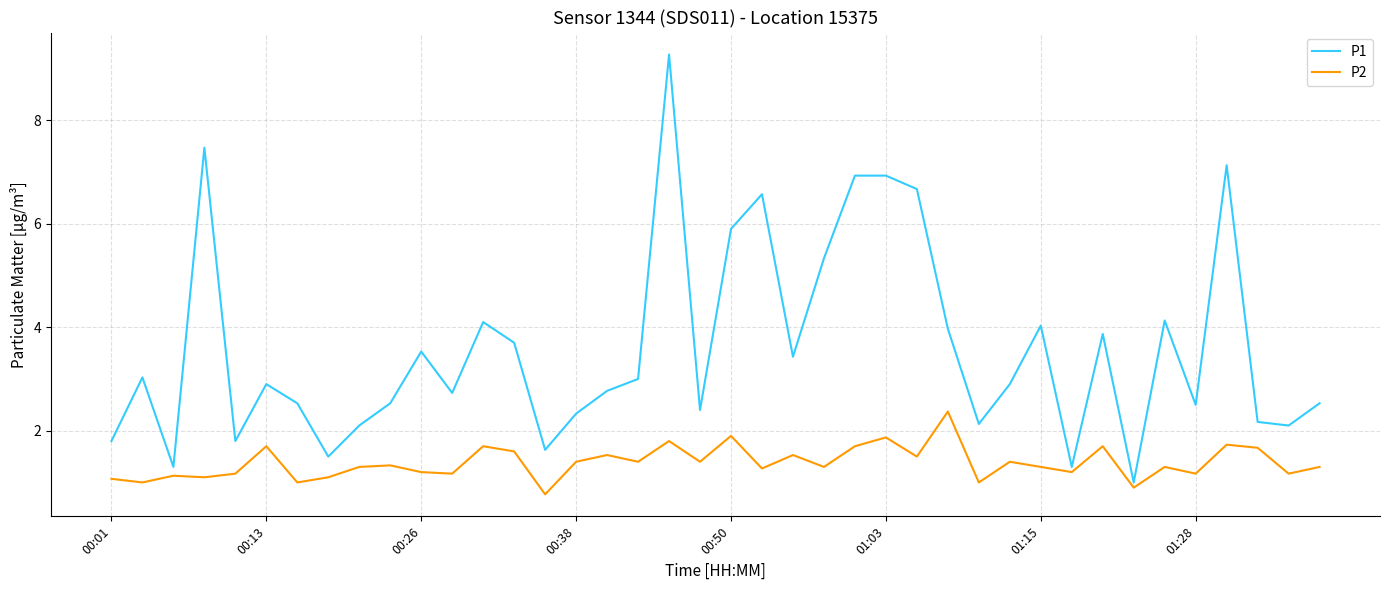

Which series has the widest spread of values?

P1